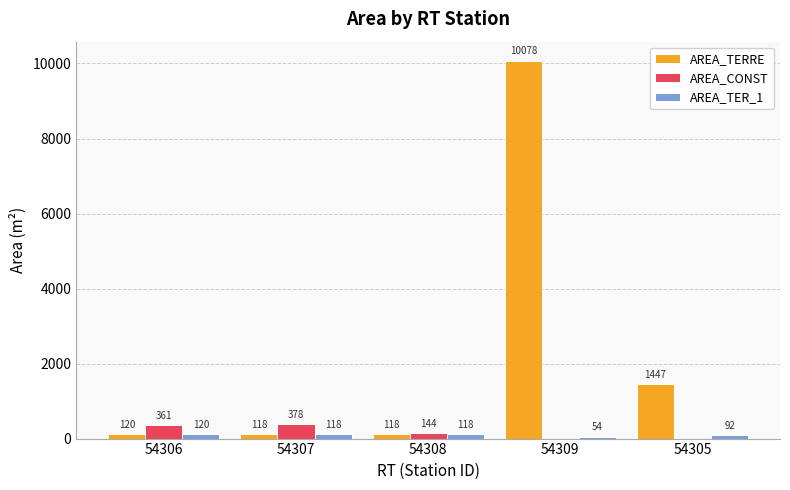

Which series has the largest total across all categories?

AREA_TERRE